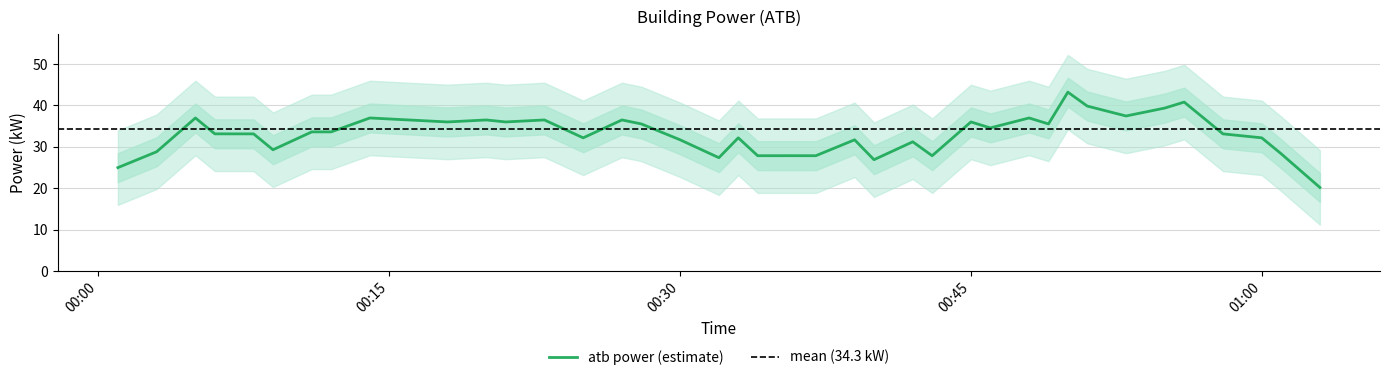

What is the minimum value for atb power (estimate)?

20.2